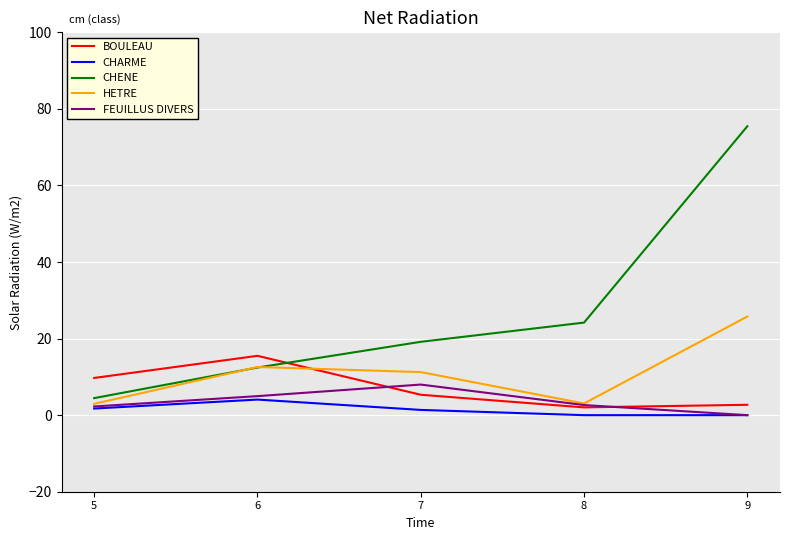

True or false: HETRE and CHARME cross at least once.

False